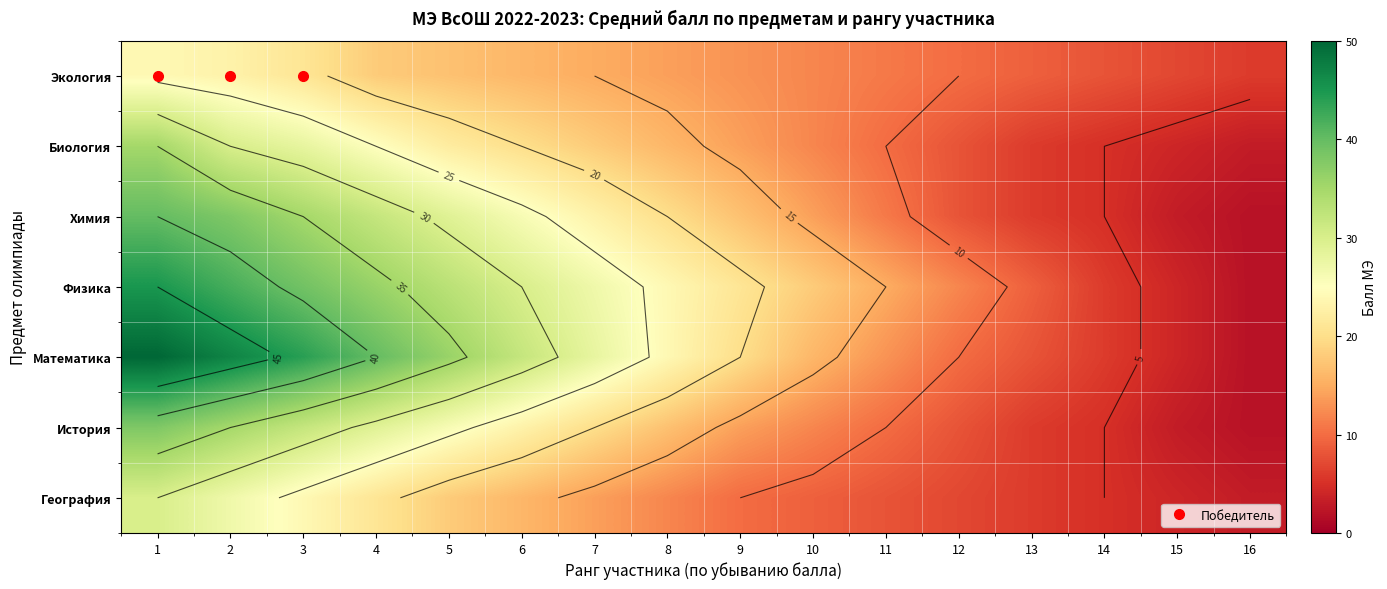

Which category has the lowest value in the Экология series?

16